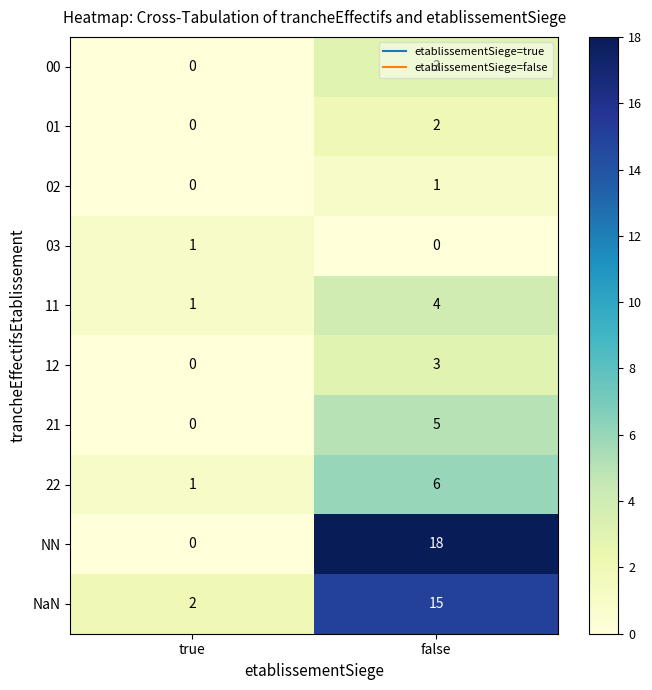

What is the difference between the maximum and minimum values in the 11 series?

3